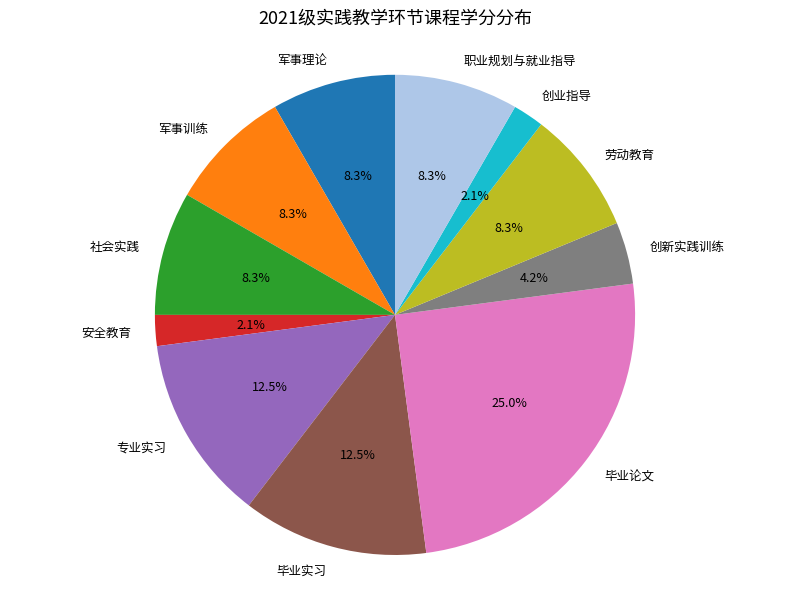

How many slices are in this pie chart?

11